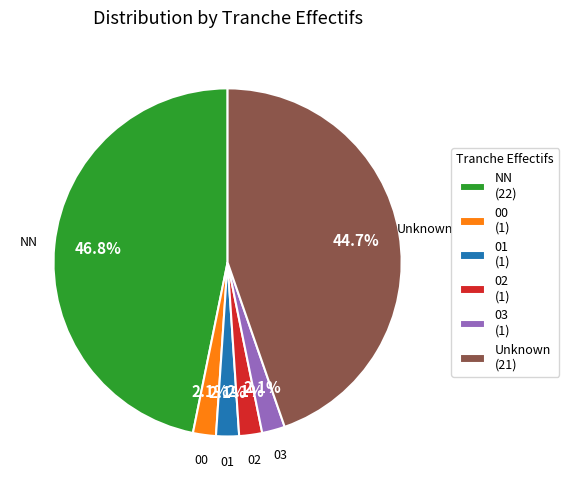

What percentage is the 02 slice, to the nearest percent?

2%